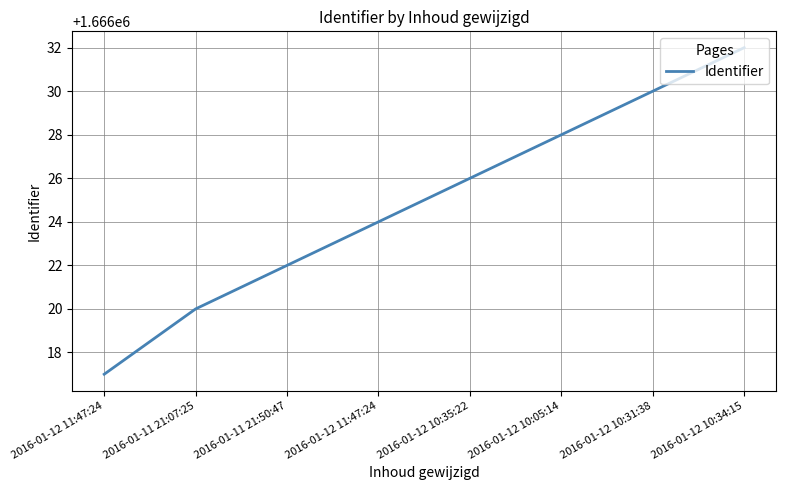

Reading right to left, what are all the values shown in this chart?

2016-01-12 10:34:15=1666032	2016-01-12 10:31:38=1666030	2016-01-12 10:05:14=1666028	2016-01-12 10:35:22=1666026	2016-01-12 11:47:24=1666024	2016-01-11 21:50:47=1666022	2016-01-11 21:07:25=1666020	2016-01-12 11:47:24=1666017